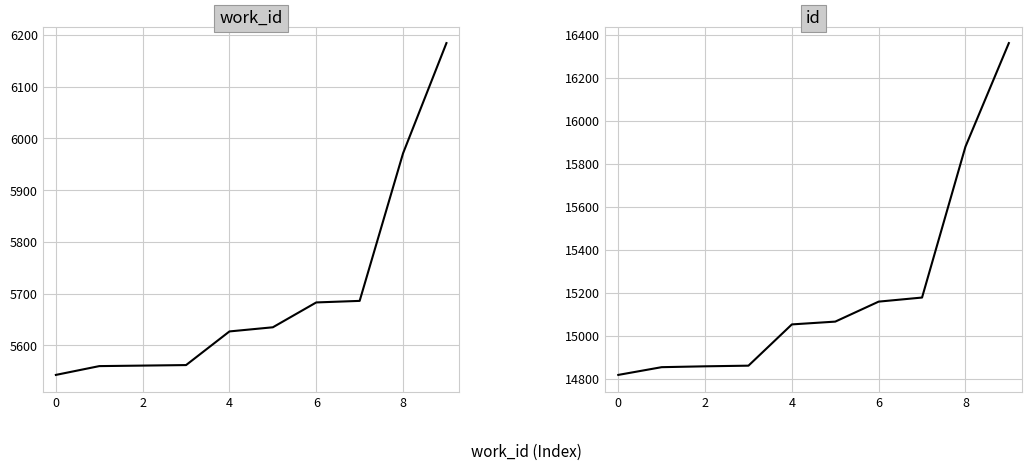

At 2, list the series in order from smallest to largest.

work_id, id